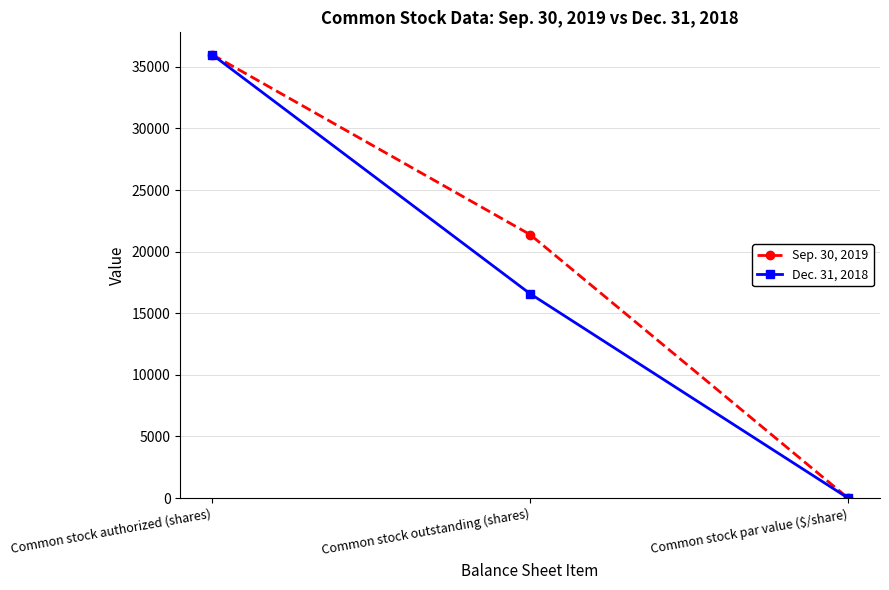

What are all the series names shown in the legend?

Sep. 30, 2019, Dec. 31, 2018